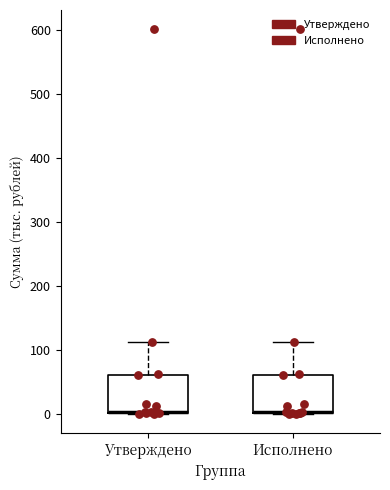

Where is the upper edge of the box for Исполнено on the y-axis? The values are not printed on the chart, so give them approximately, as read against the axis.

60